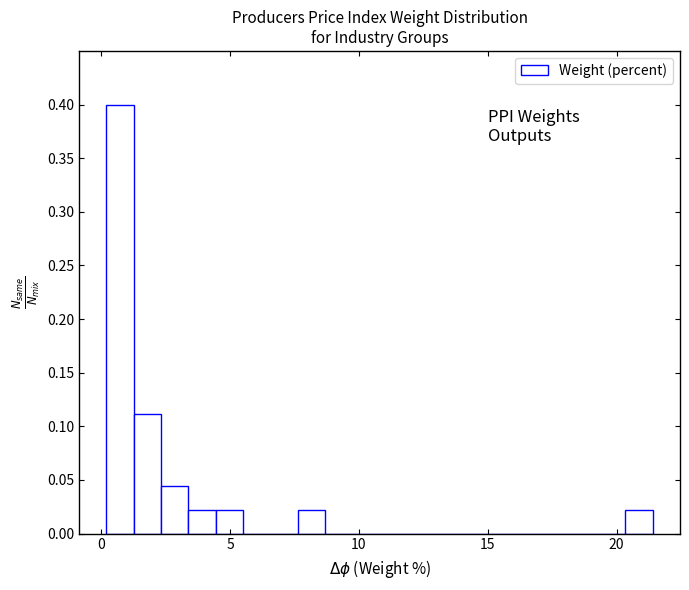

Read against the x-axis, roughly where is the centre of the tallest bar?

0.5